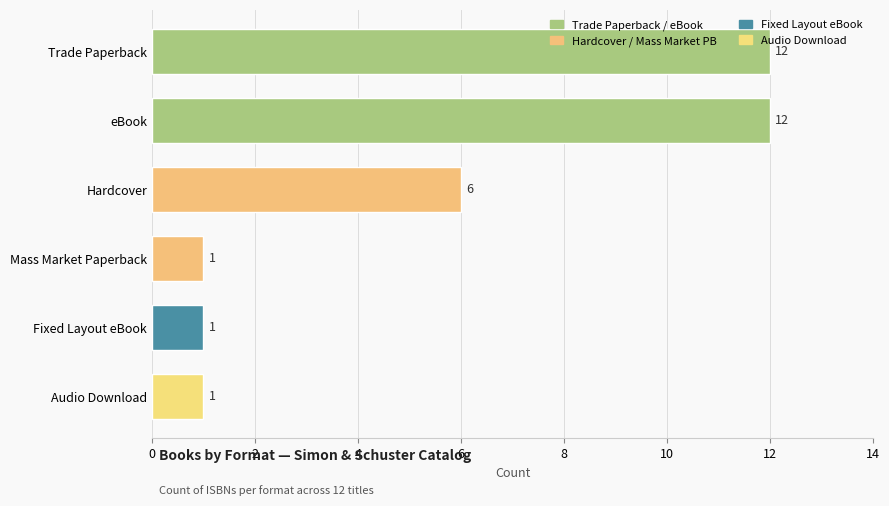

Between Trade Paperback and Mass Market Paperback, which is larger?

Trade Paperback